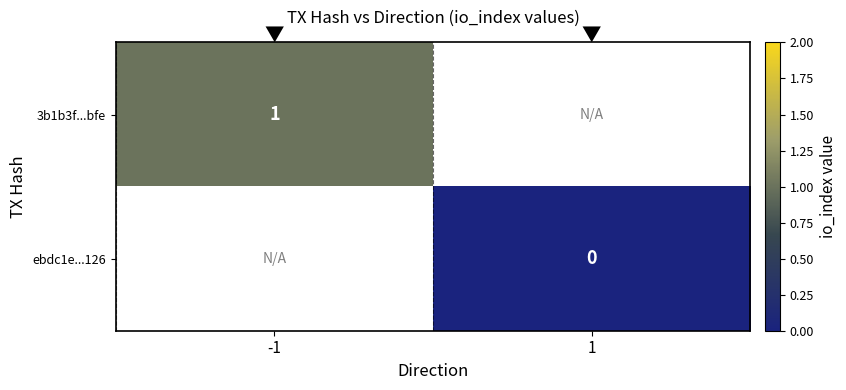

Rank the categories by ebdc1e...126 value from highest to lowest.

-1, 1